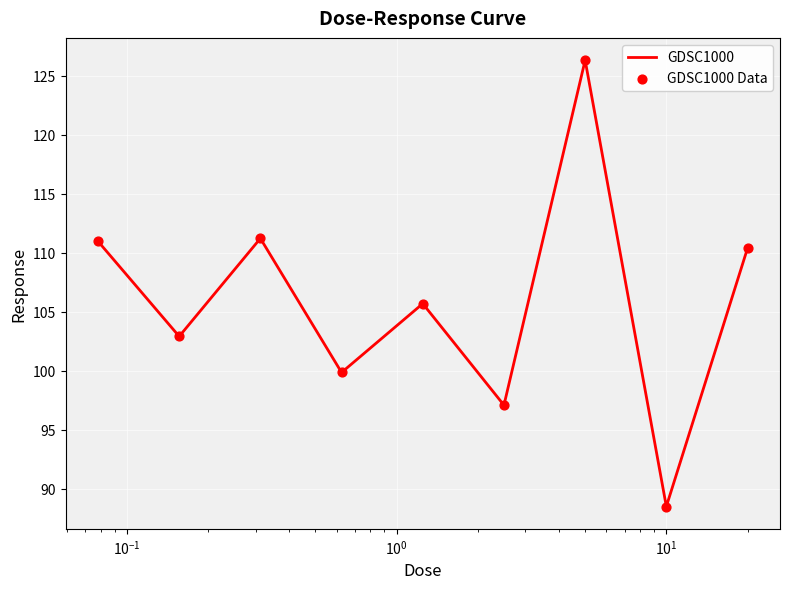

What is the minimum value shown in the chart?

88.5